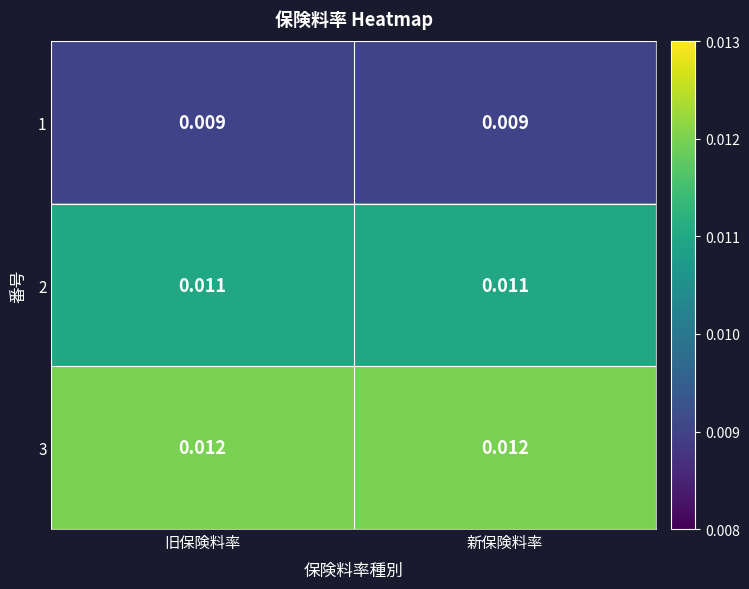

How many data points does each series have?

2